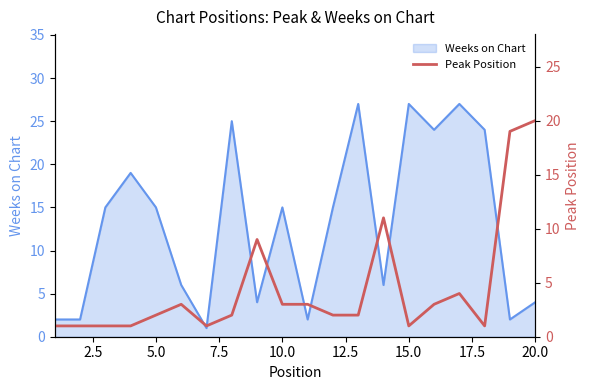

What is the maximum value for Weeks on Chart?

27